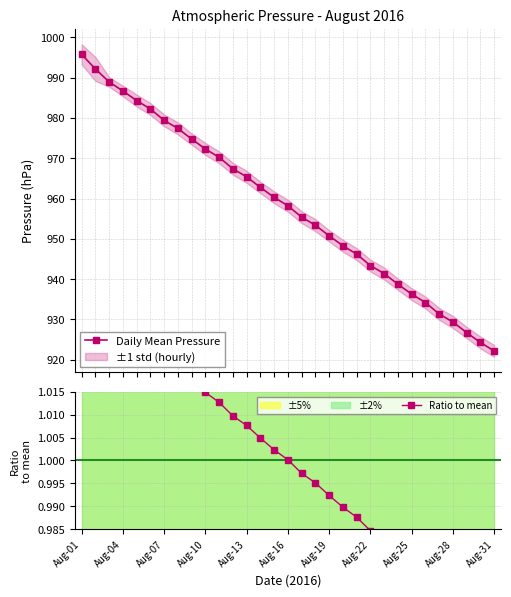

The Daily Mean Pressure series shows 1258.9 at 14. True or false?

False